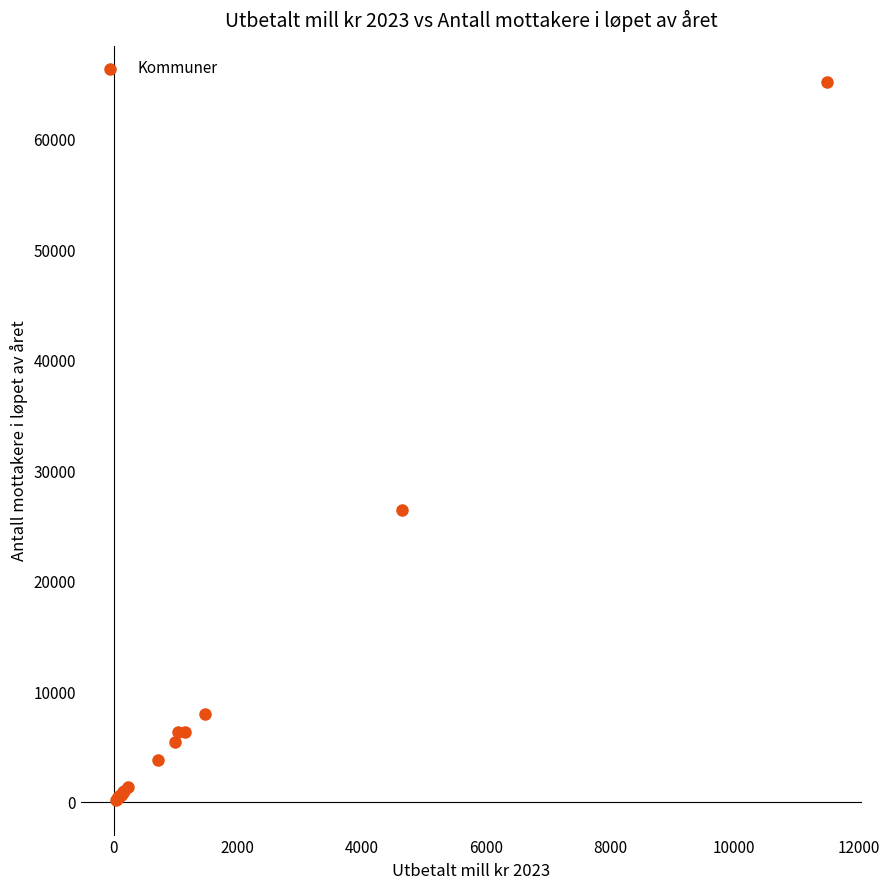

What Y value in the scatter plot is closest to 32727?

26524